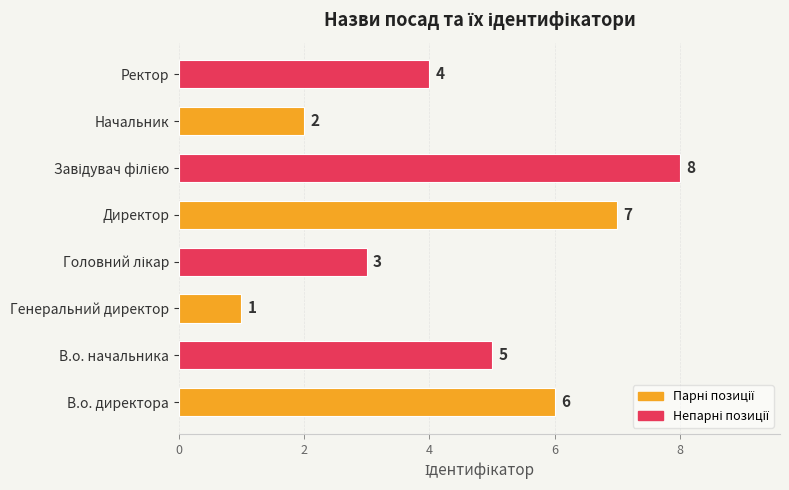

What is the maximum value shown in the chart?

8